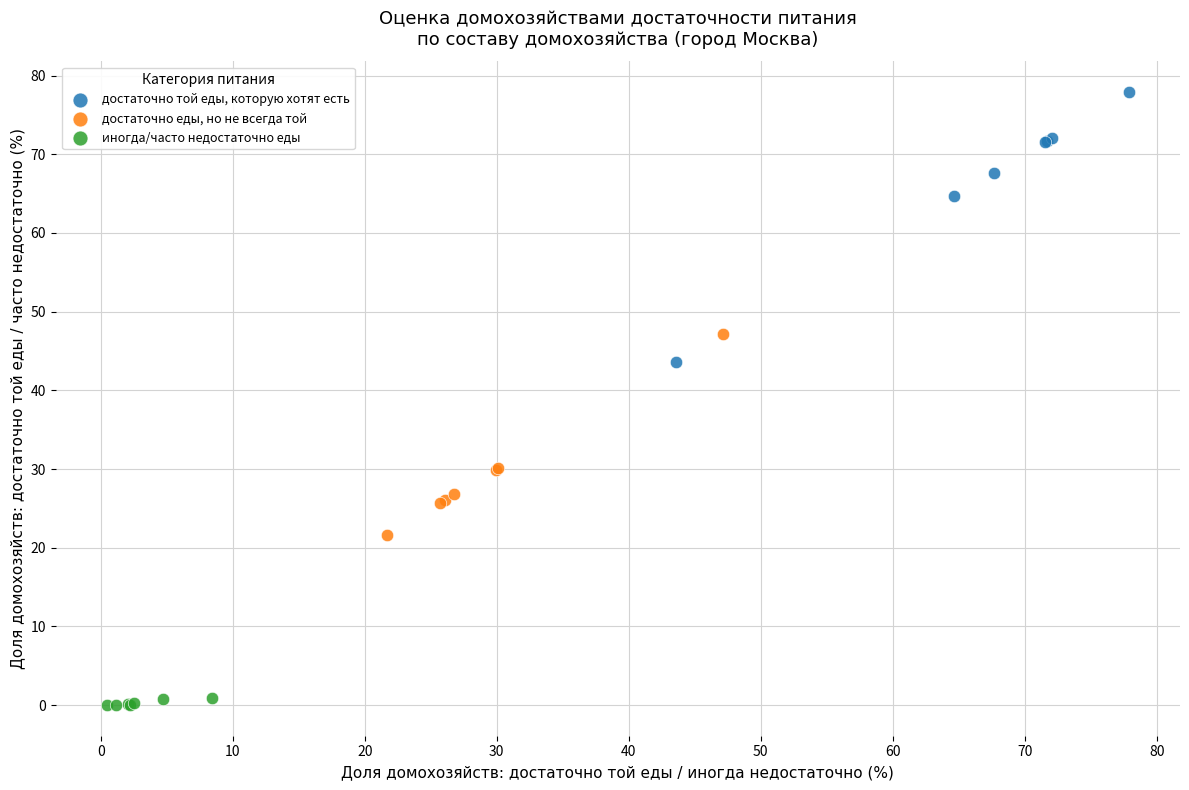

Which series has the largest Y range (max minus min)?

достаточно той еды, которую хотят есть